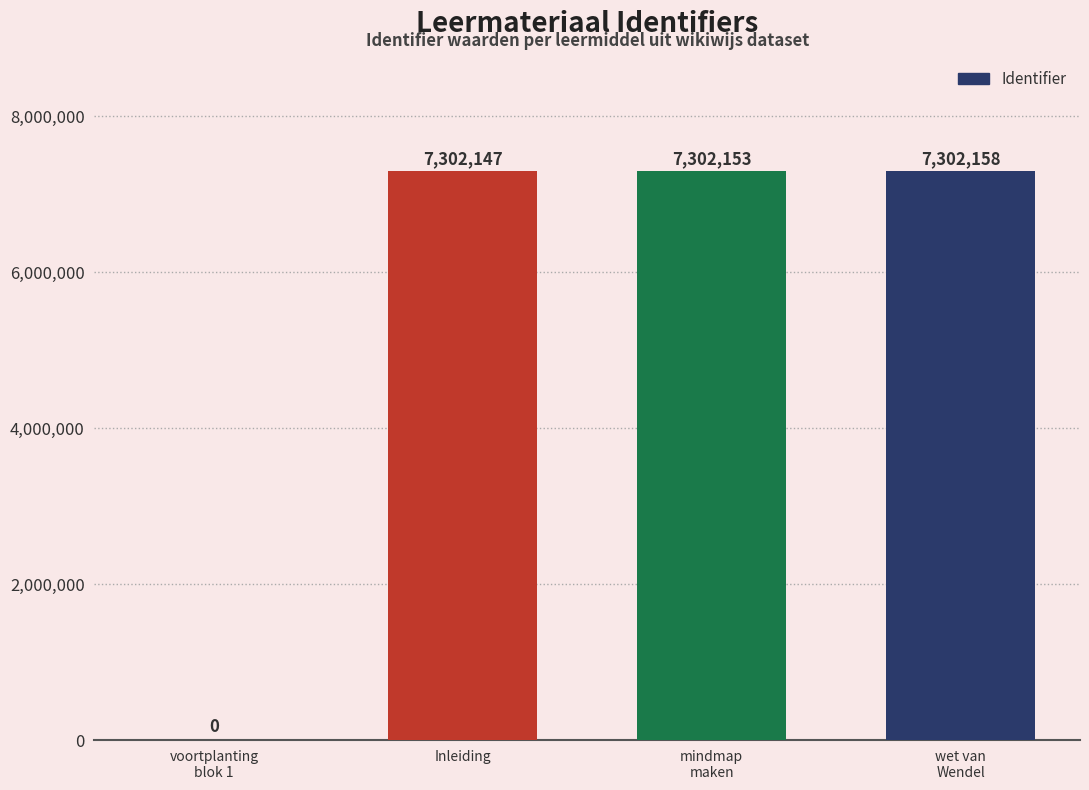

Reading right to left, list all the values displayed in this chart.

wet van
Wendel=7302158	mindmap
maken=7302153	Inleiding=7302147	voortplanting
blok 1=0